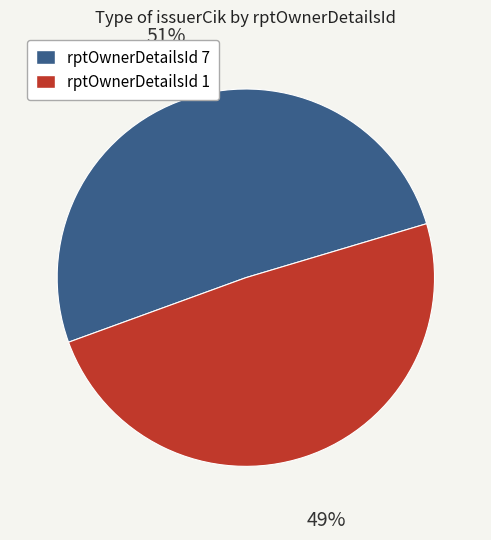

What is the smallest slice in the pie chart?

rptOwnerDetailsId 1